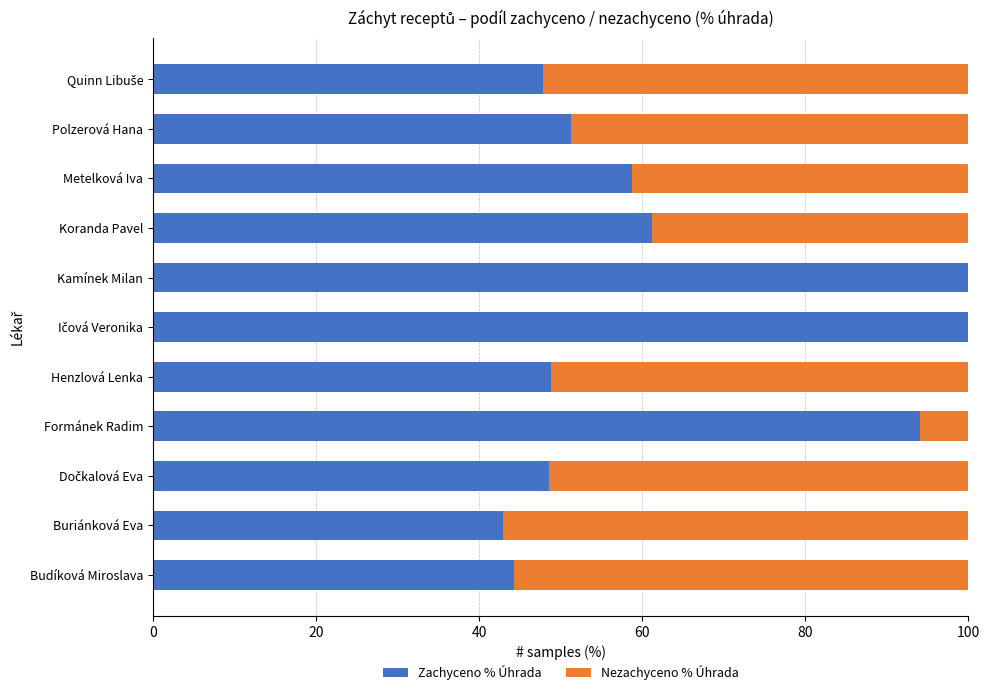

What is the sum of all Zachyceno % Úhrada values?

697.8